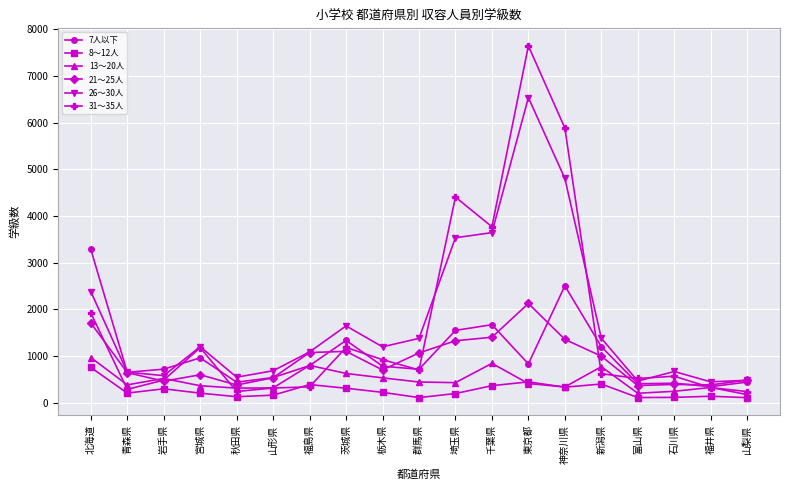

In 8～12人, how many points are higher than both neighbors (excluding endpoints)?

5